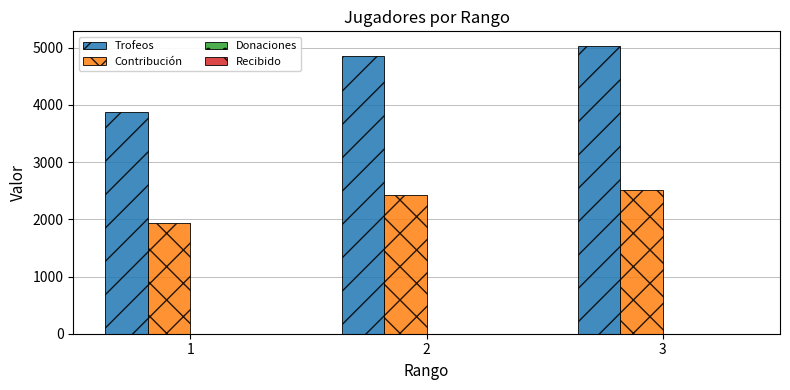

Which series has the largest total across all categories?

Trofeos